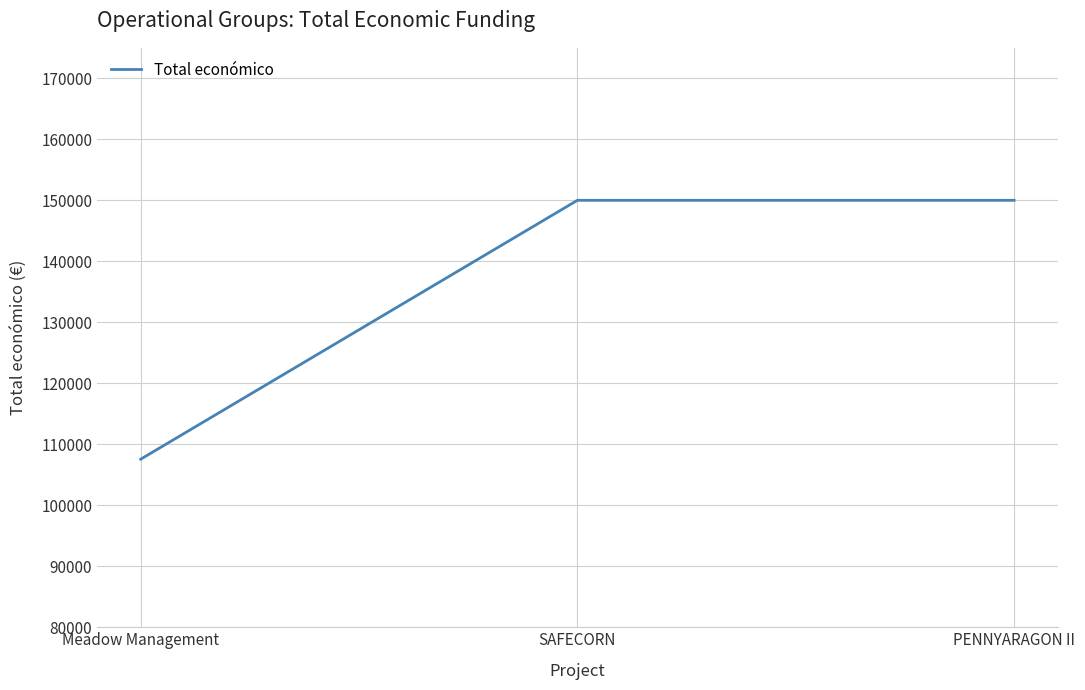

What is the greatest value displayed?

150000